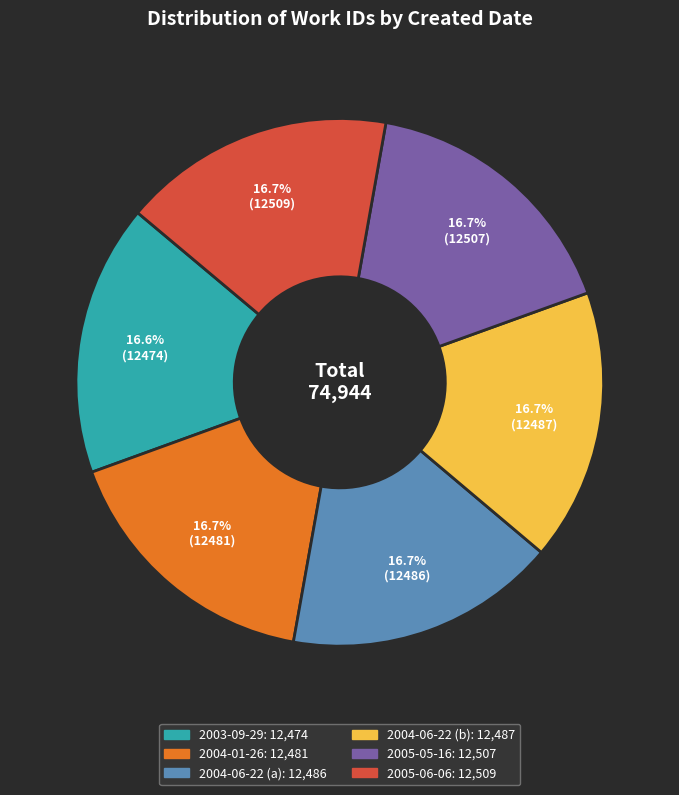

Does 2005-05-16 represent more than half of the total?

No